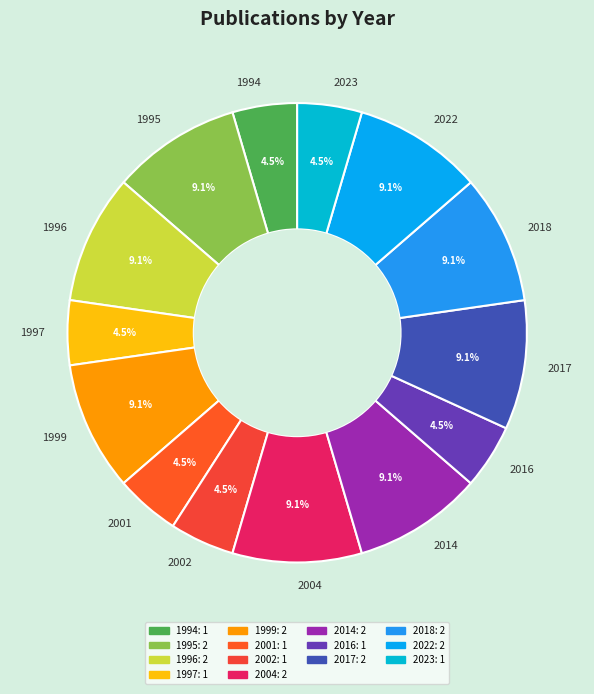

Approximately how many times larger is the value at 2001 compared to 1996?

0.5